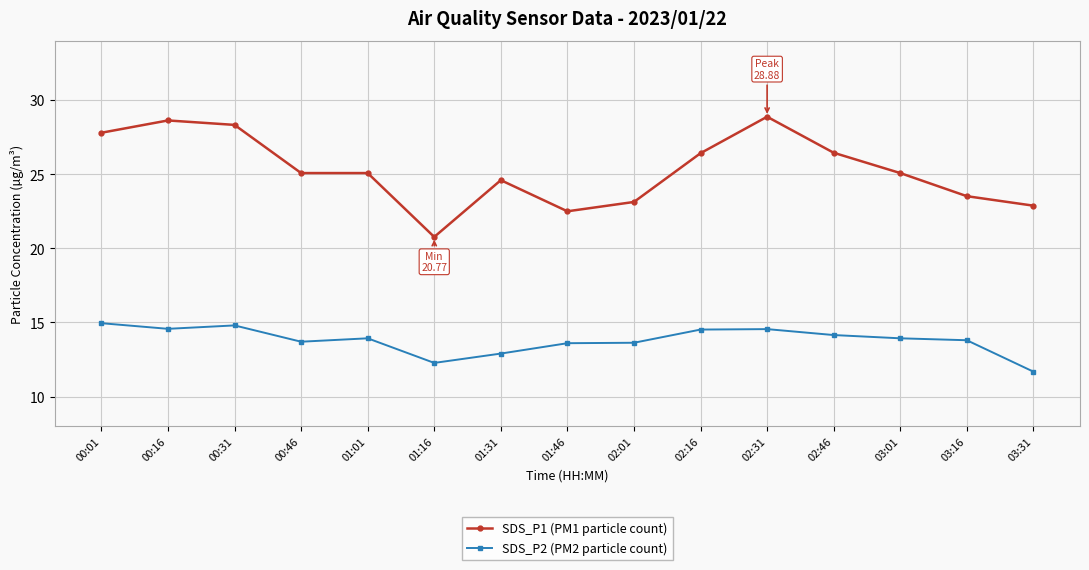

What is the minimum value shown in the chart?

11.7